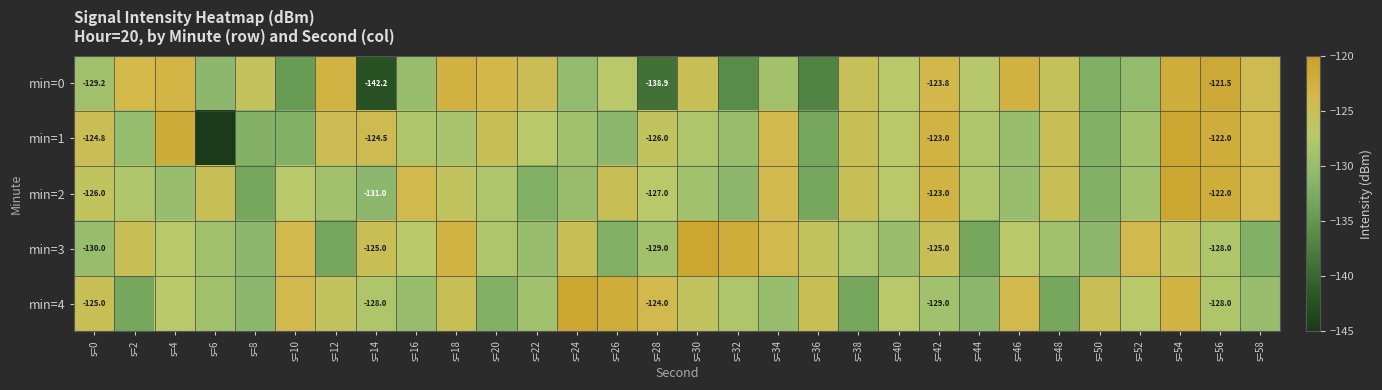

Is it true that min=0 equals -29.4 at s=8?

False